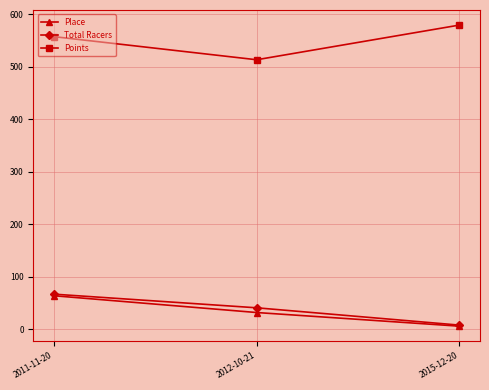

Rank the categories by Points value from highest to lowest.

2015-12-20, 2011-11-20, 2012-10-21